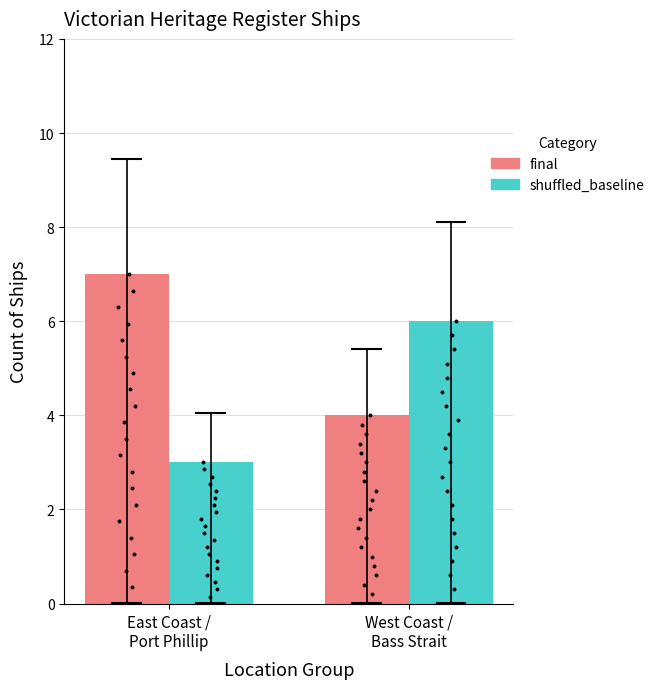

Which series has the largest Y range (max minus min)?

final